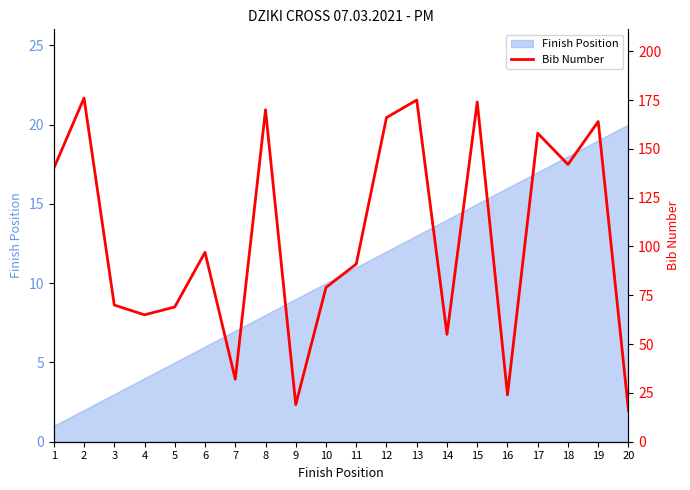

How many interior local valleys (lower than both neighbors) does the data have?

6